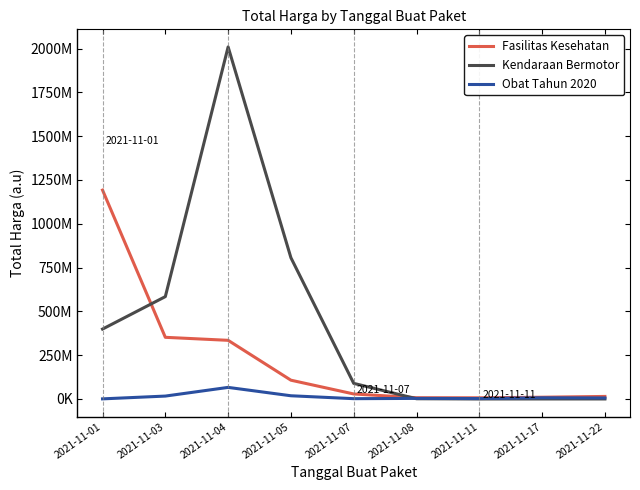

Reading left to right, extract all data points from this chart.

Fasilitas Kesehatan: 2021-11-01=1192118227.4	2021-11-03=351828824.6	2021-11-04=334641425.6	2021-11-05=107123275.4	2021-11-07=28503194.4	2021-11-08=7089318.1	2021-11-11=6651312.6	2021-11-17=9928176.8	2021-11-22=14428460.0
Kendaraan Bermotor: 2021-11-01=398868309.9	2021-11-03=584157906.7	2021-11-04=2009166248.7	2021-11-05=806080890.8	2021-11-07=89025573.4	2021-11-08=1265170.4	2021-11-11=0.0	2021-11-17=0.0	2021-11-22=0.0
Obat Tahun 2020: 2021-11-01=543256.8	2021-11-03=16464253.5	2021-11-04=66040323.6	2021-11-05=18245445.6	2021-11-07=1662053.8	2021-11-08=3205030.8	2021-11-11=2355119.8	2021-11-17=6707685.2	2021-11-22=5723700.9